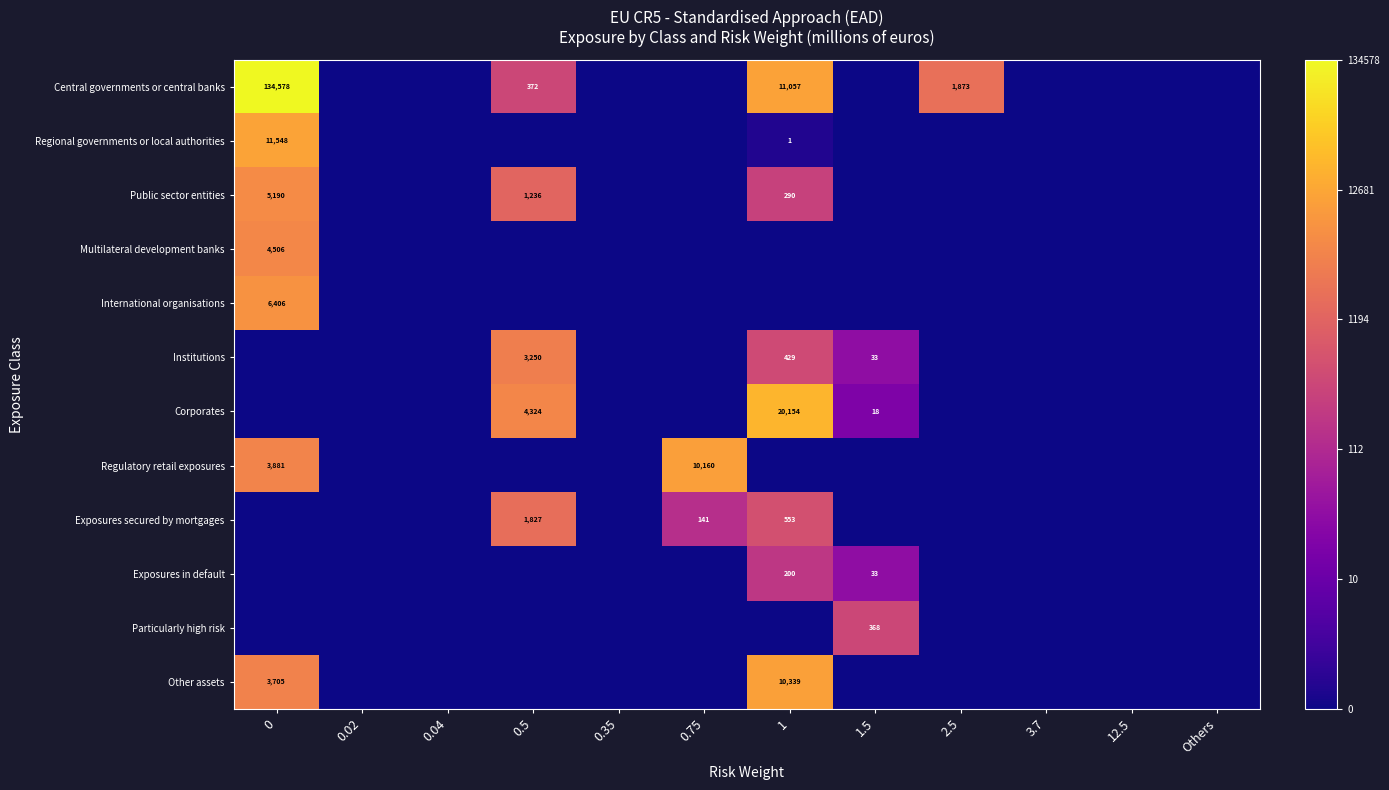

True or false: Corporates has a value of 11 at 1.5.

False